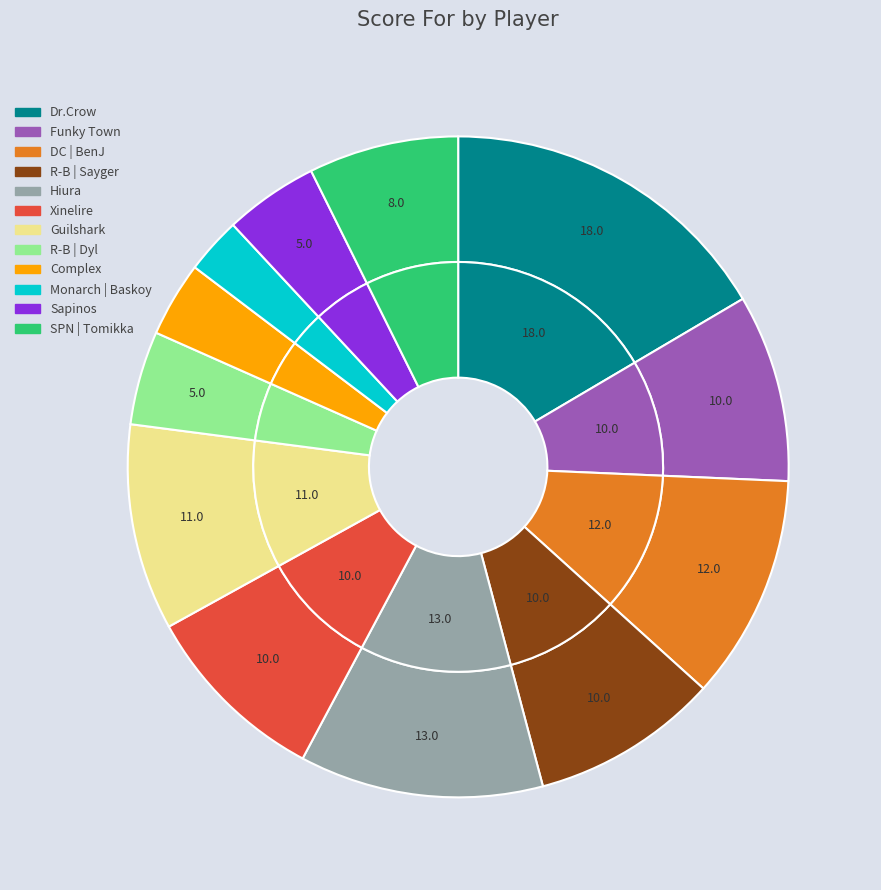

Is there any slice that represents more than half of the pie?

No